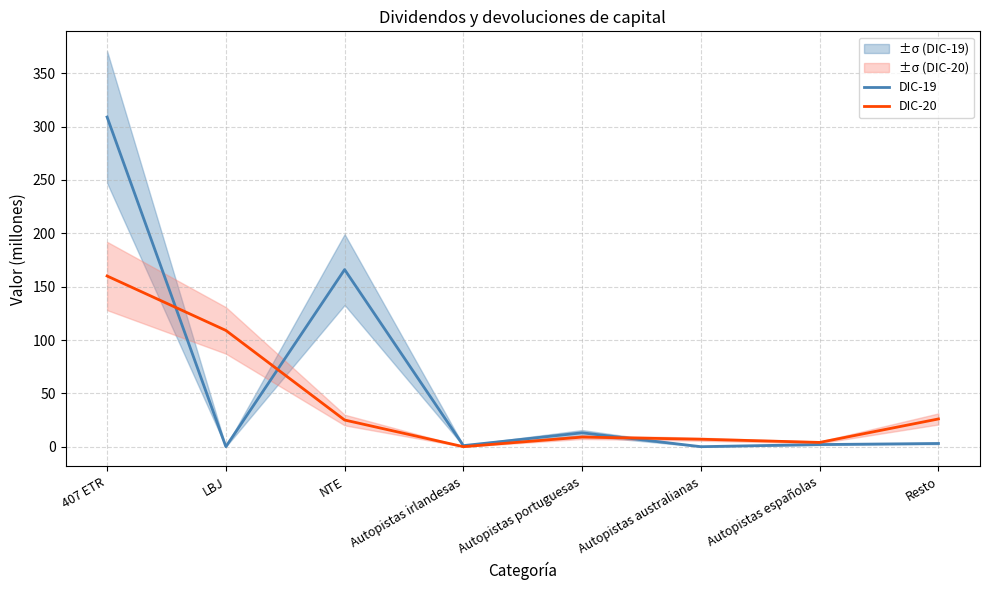

At how many categories does at least one series exceed 108?

3